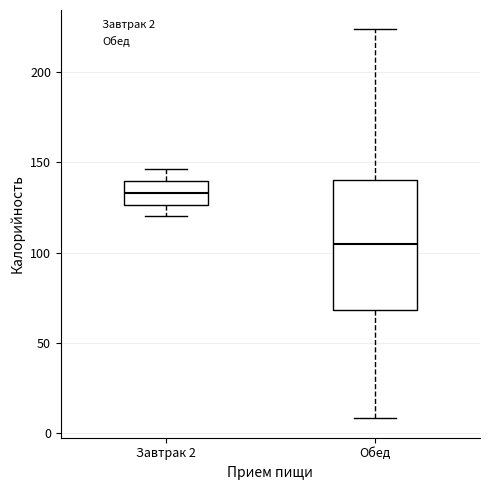

Comparing the boxes themselves (not the whiskers), which one is the tallest?

Обед